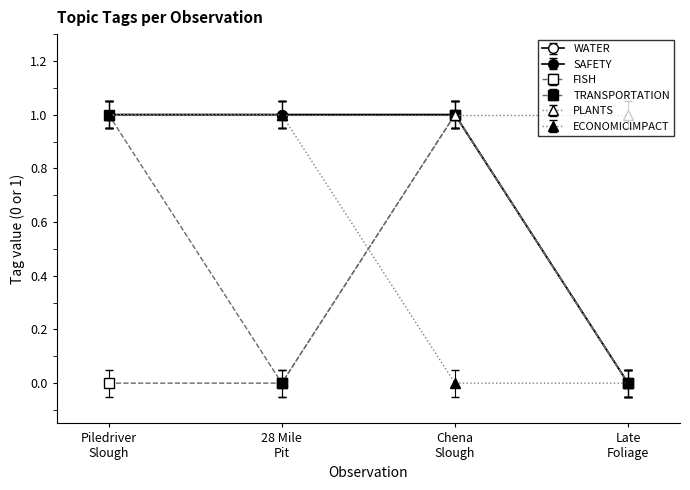

What is the average value of the FISH series?

0.2